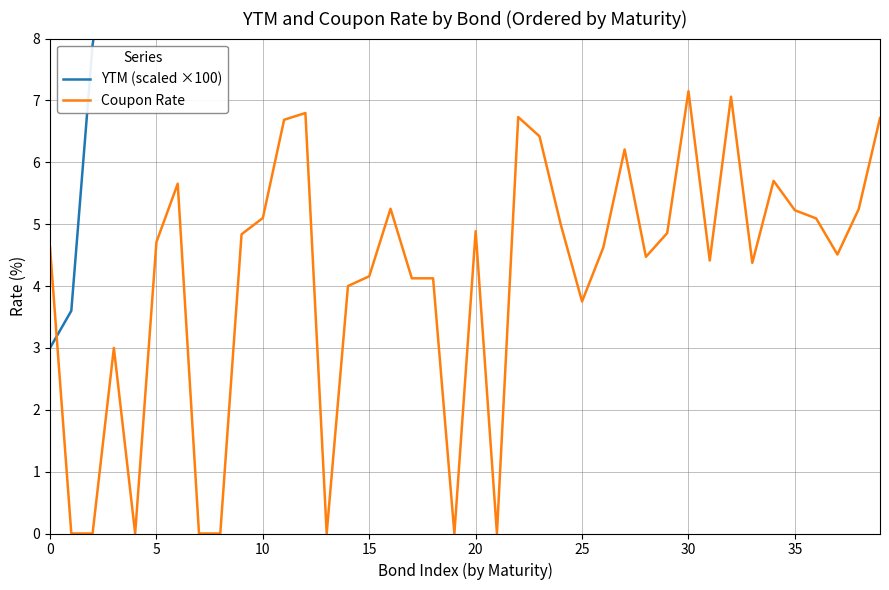

What is the total value across all series at 25?

20.0